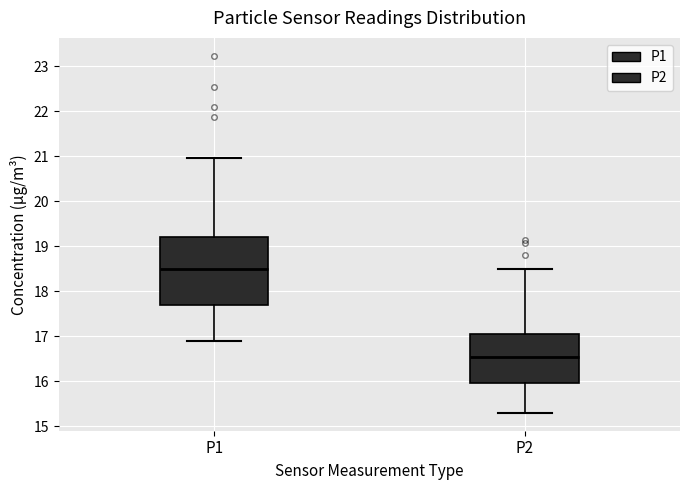

Reading left to right, read every box against the y-axis: the position of its median line, the range the box covers, and the ends of its whiskers. The values are not printed on the chart, so give them approximately, as read against the axis.

P1: median 18.5, box 17.7 to 19.2, whiskers 16.9 to 21.0
P2: median 16.6, box 16.0 to 17.1, whiskers 15.3 to 18.5